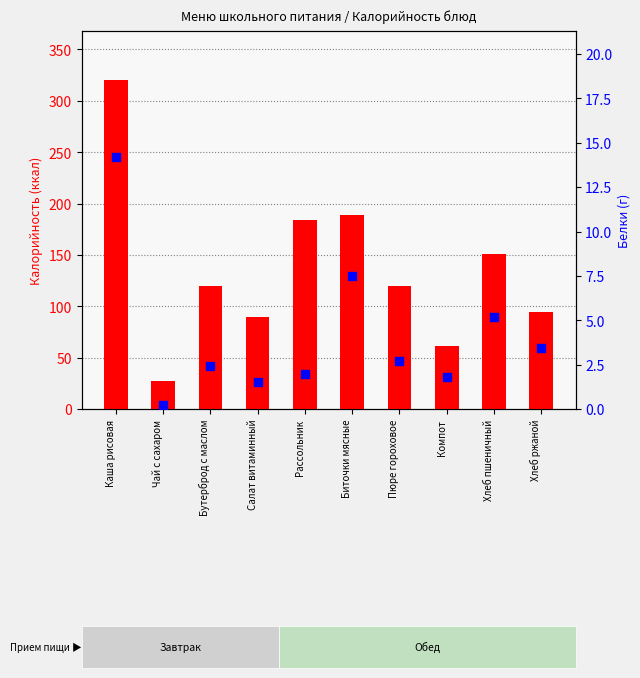

Which series reaches the minimum Y coordinate?

Белки (г)